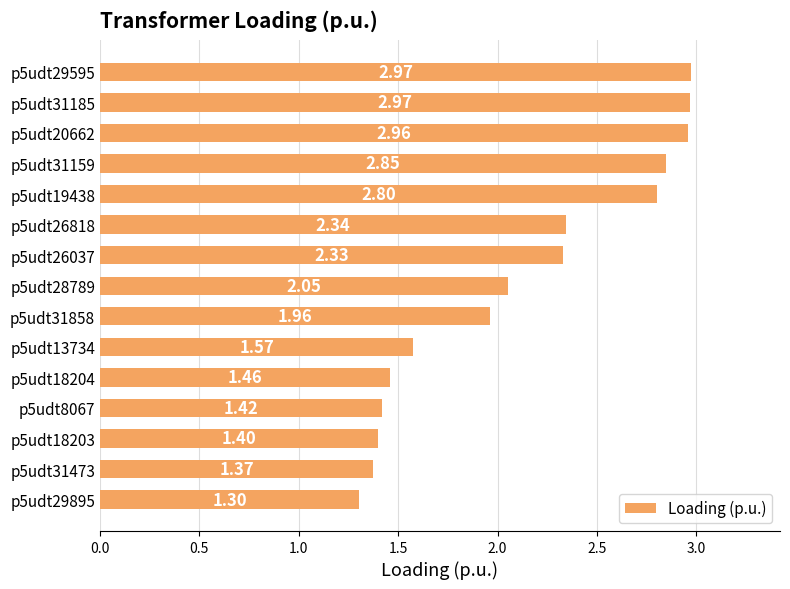

What is the change in value from p5udt8067 to p5udt31159?

+1.4